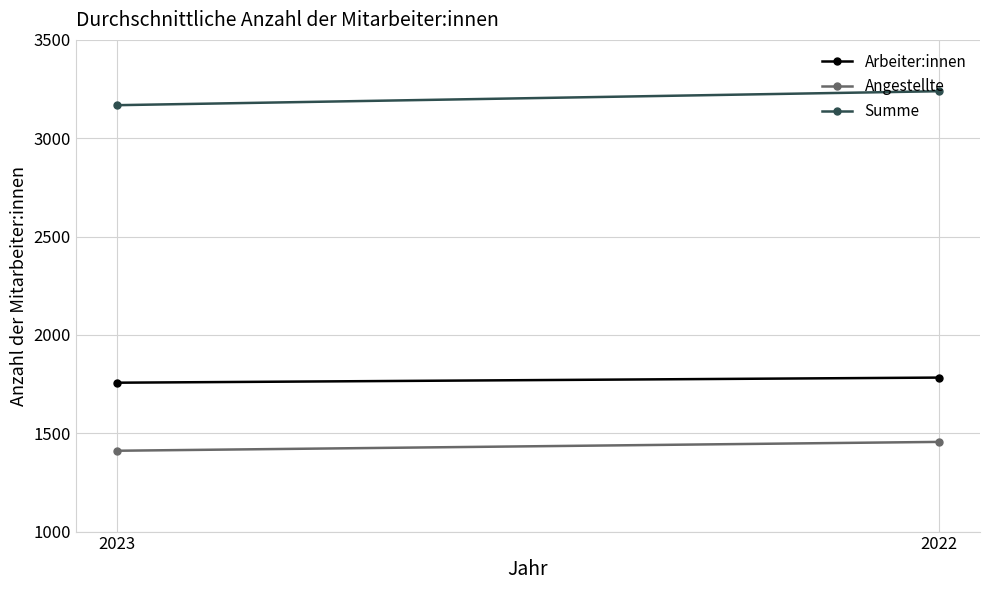

Is it true that Summe equals 3168 at 2023?

True